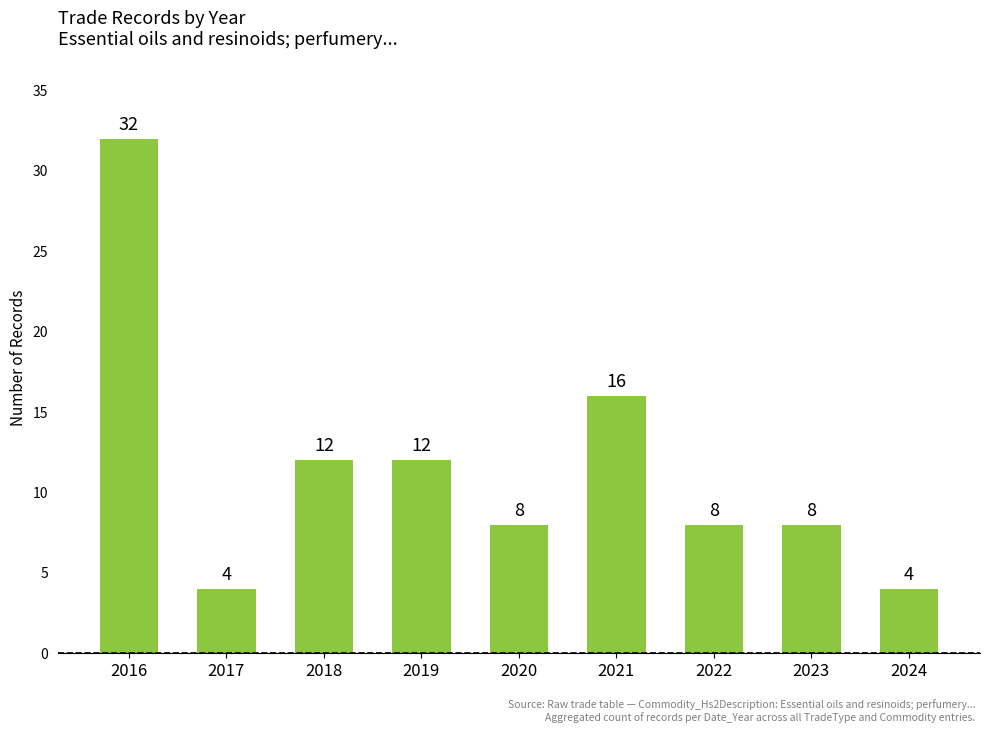

What is the ratio of the value at 2020 to the value at 2021?

0.5